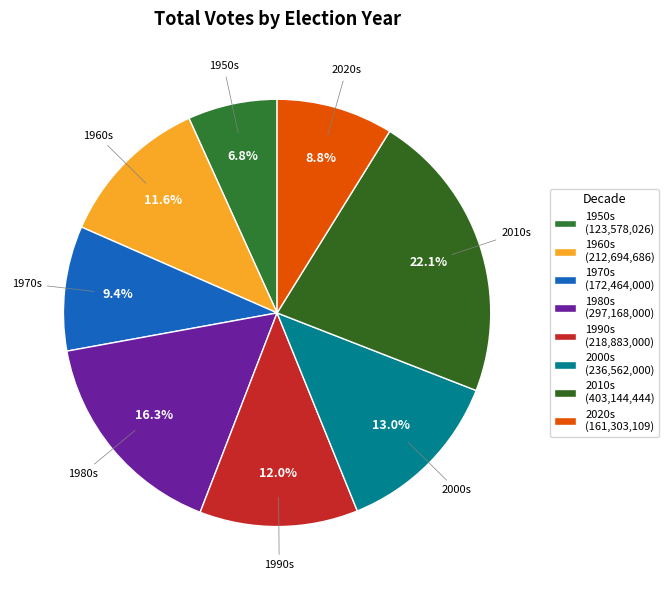

How many slices are in this pie chart?

8